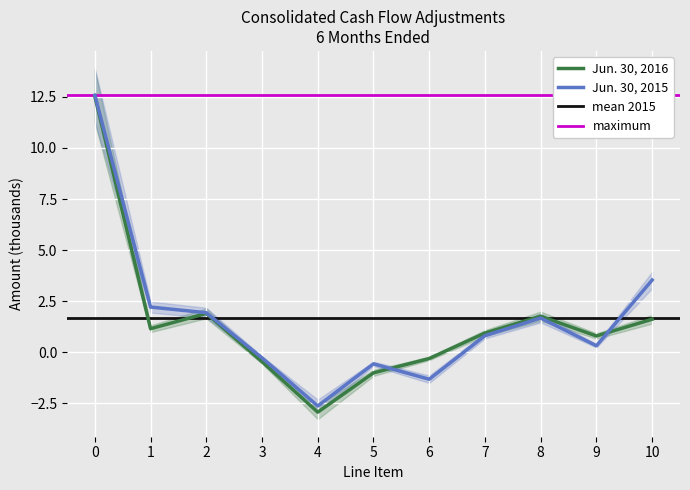

What is the sum of the Jun. 30, 2015 values at 0 and 6?

11.3